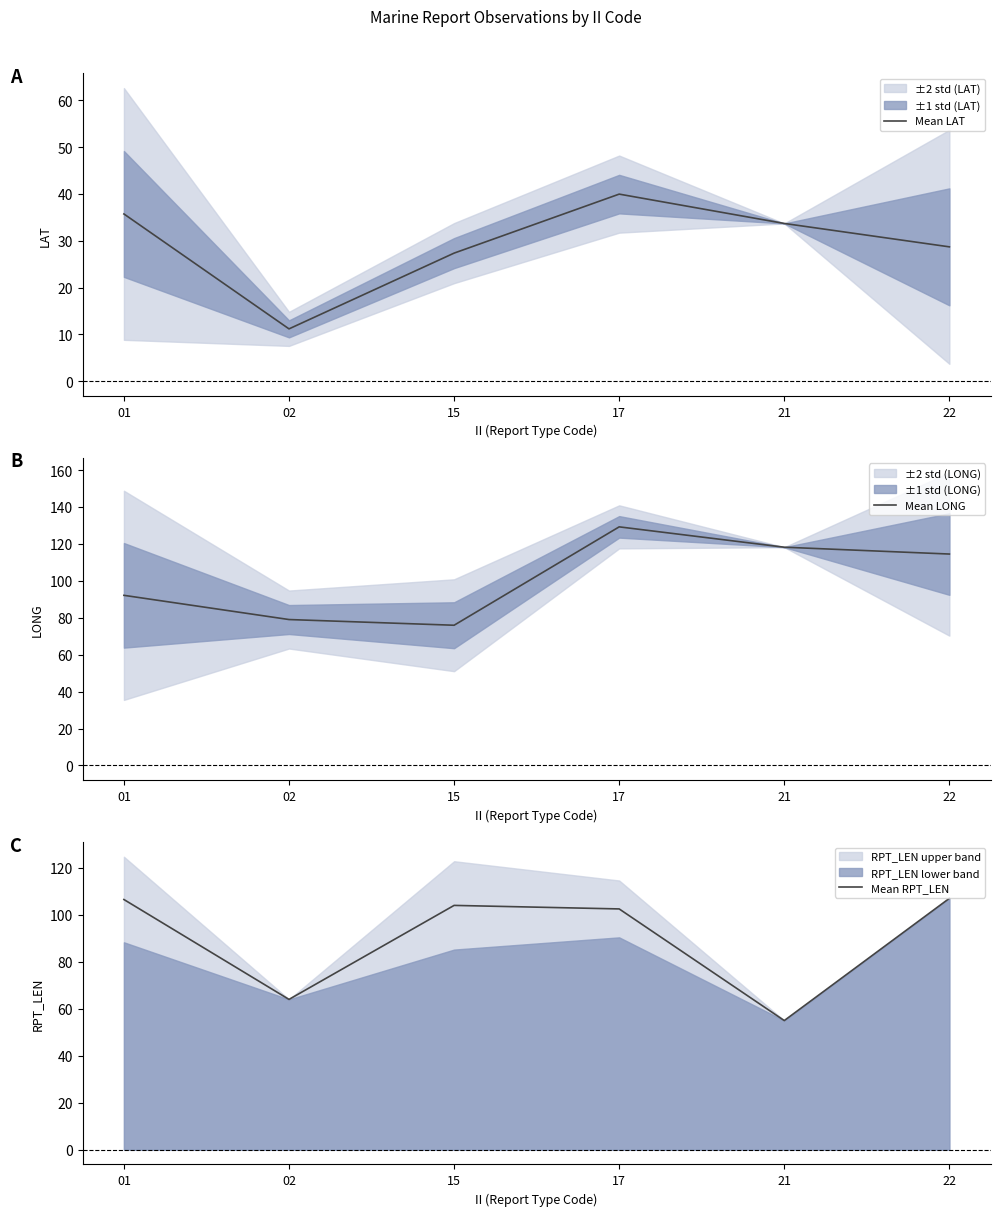

What is the highest value of the Mean LONG series?

129.2